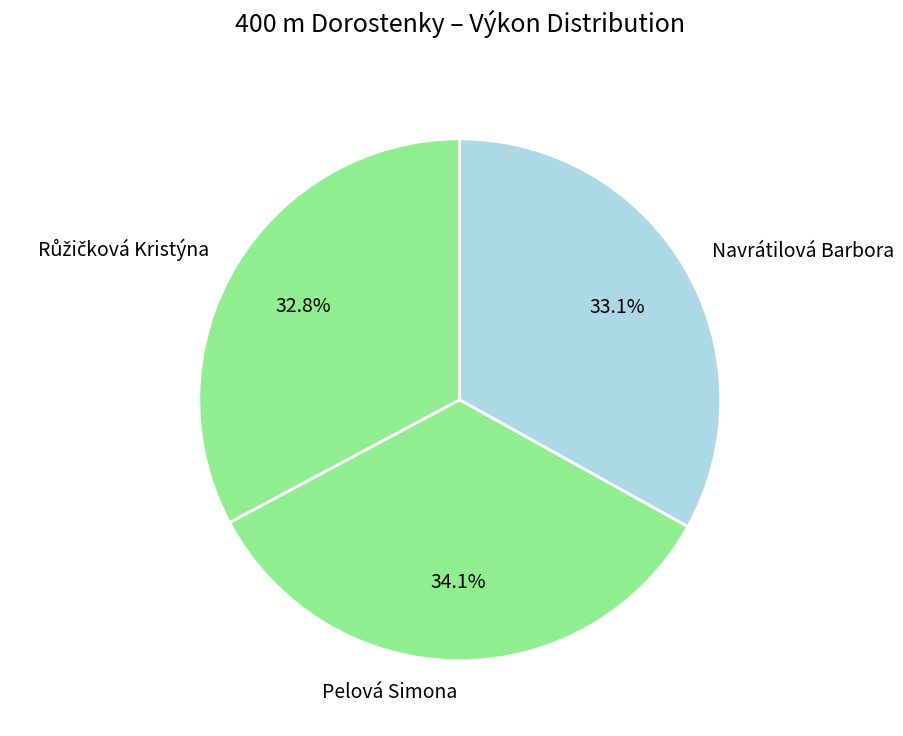

What is the ratio of the value at Navrátilová Barbora to the value at Pelová Simona?

1.0